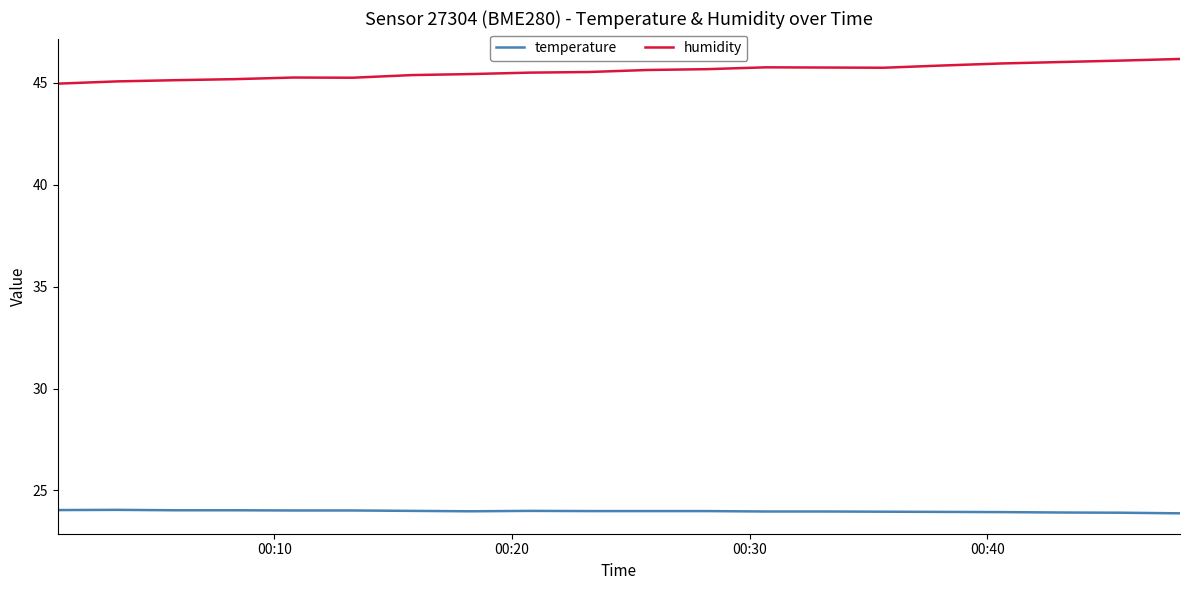

True or false: temperature and humidity cross at least once.

False